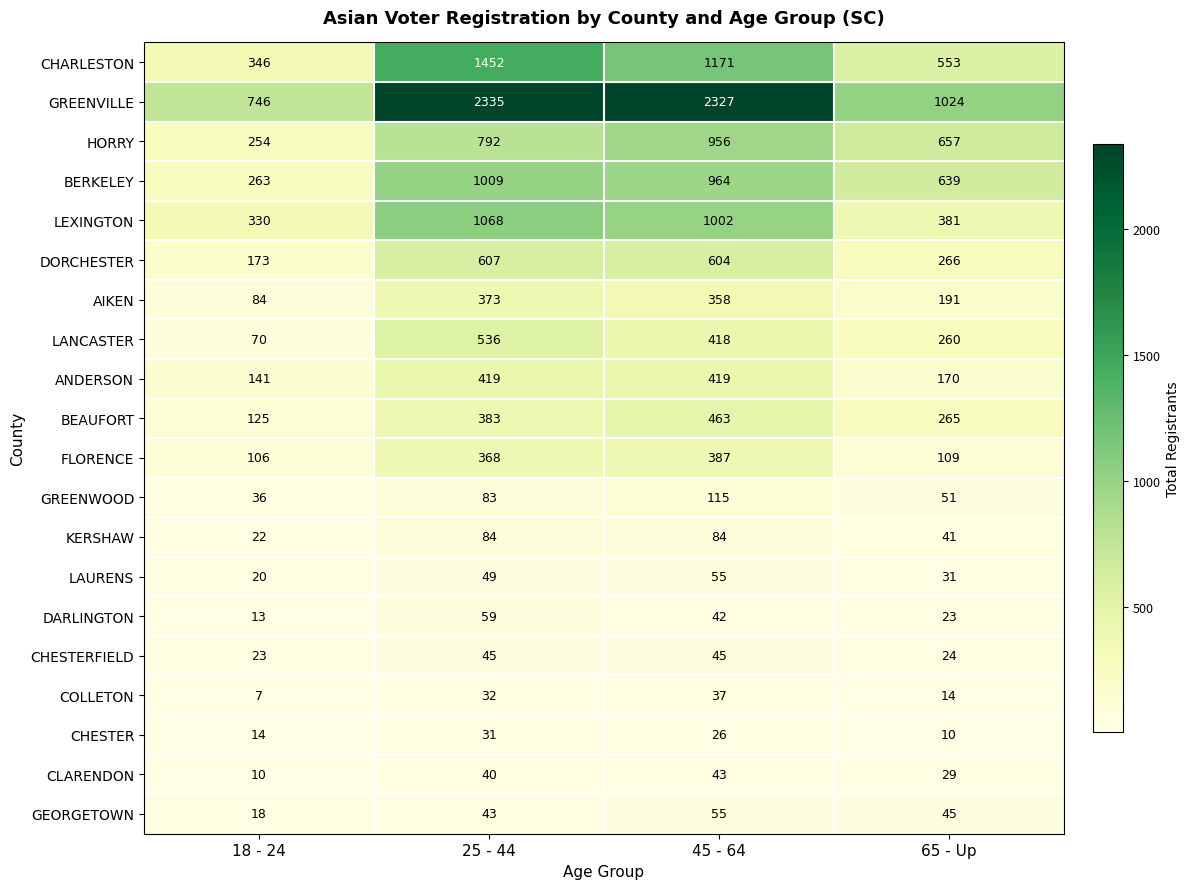

What is the difference between the maximum and minimum values in the CHARLESTON series?

1106